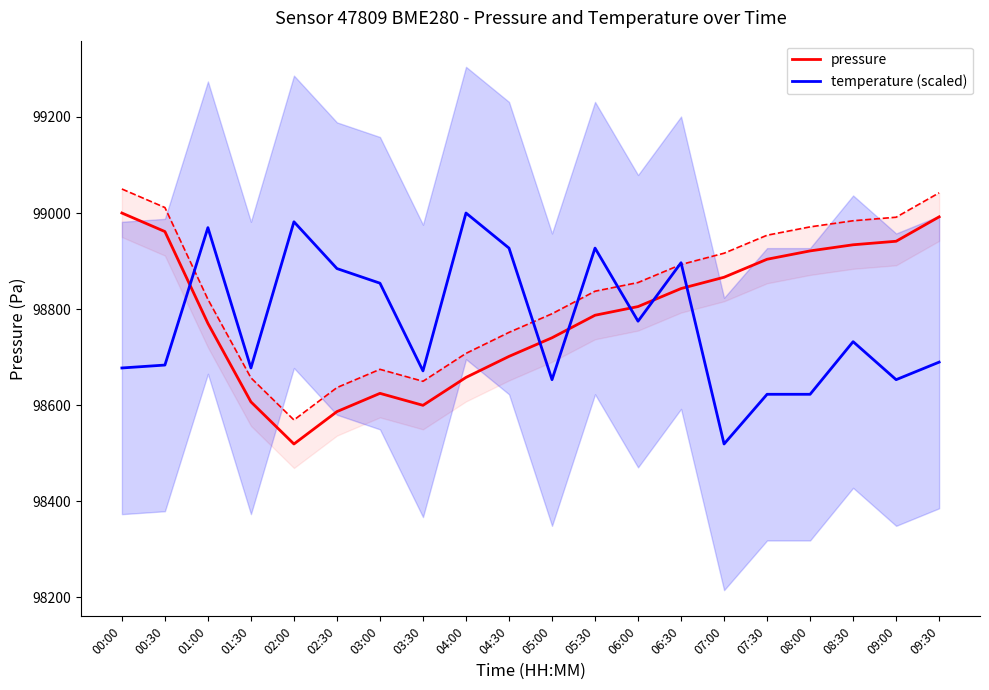

Where is pressure nearest to the value 98759?

01:00